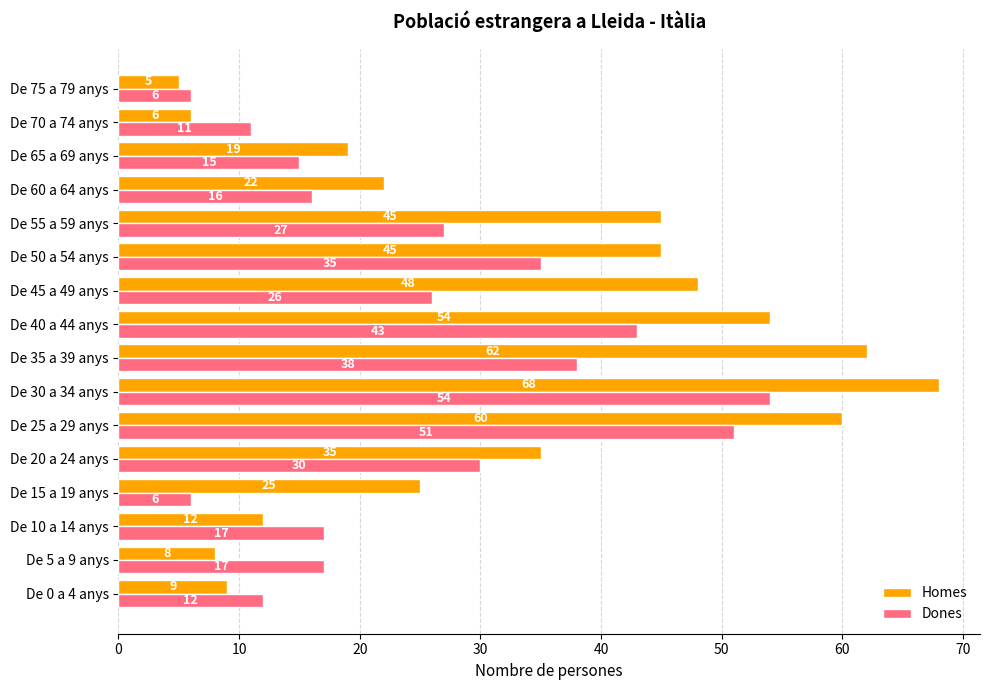

Where is Homes nearest to the value 36?

De 20 a 24 anys